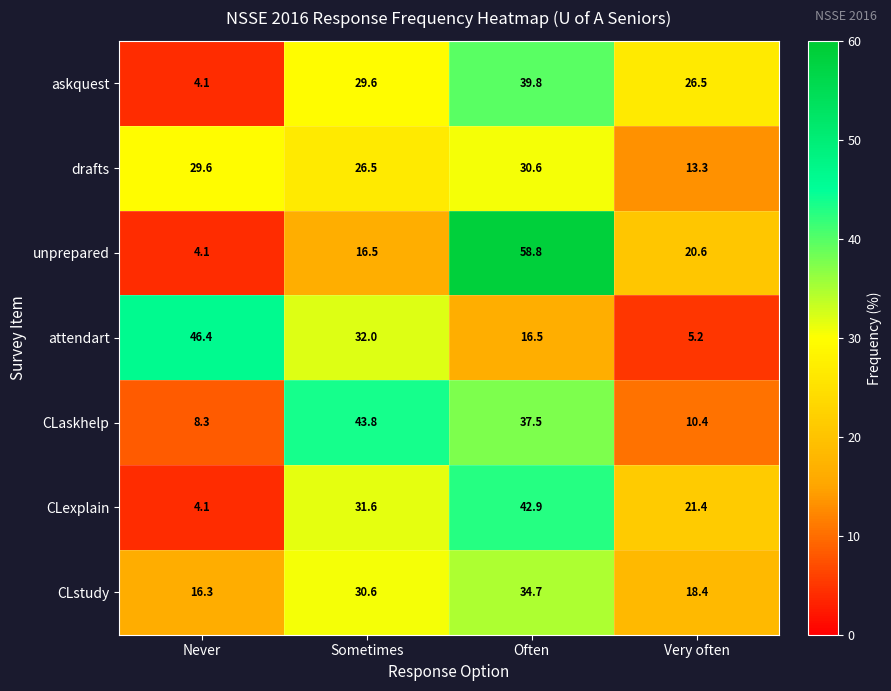

Rank the categories by CLaskhelp value from highest to lowest.

Sometimes, Often, Very often, Never